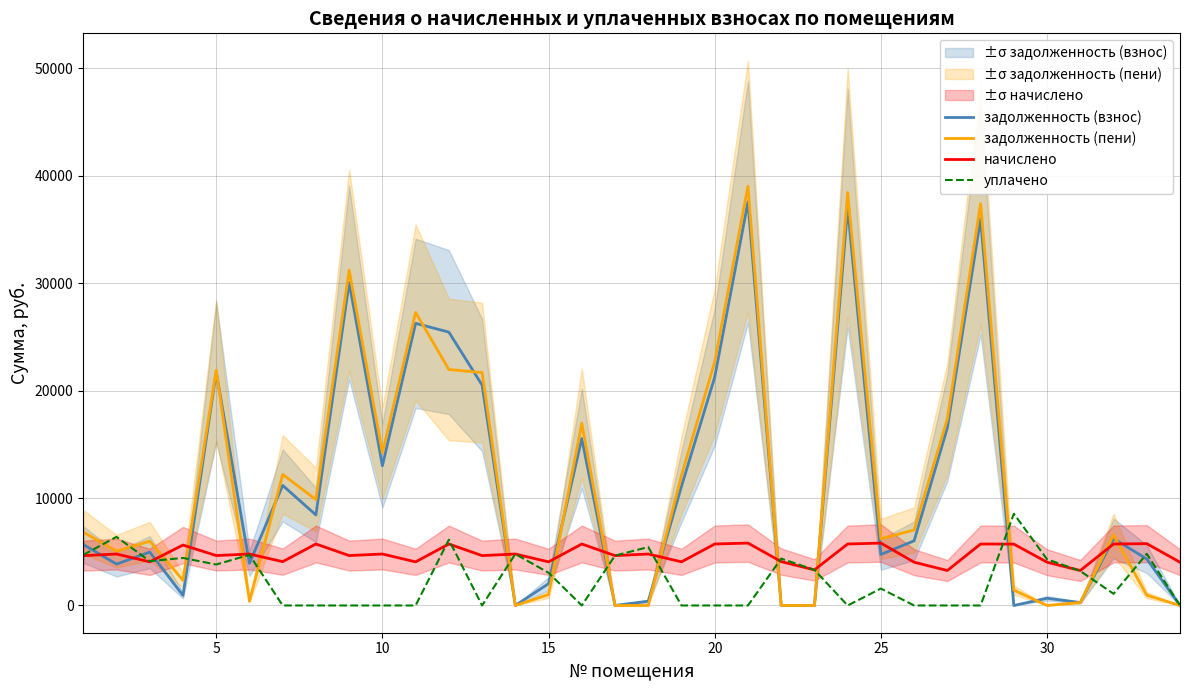

What is the maximum value for начислено?

5808.0